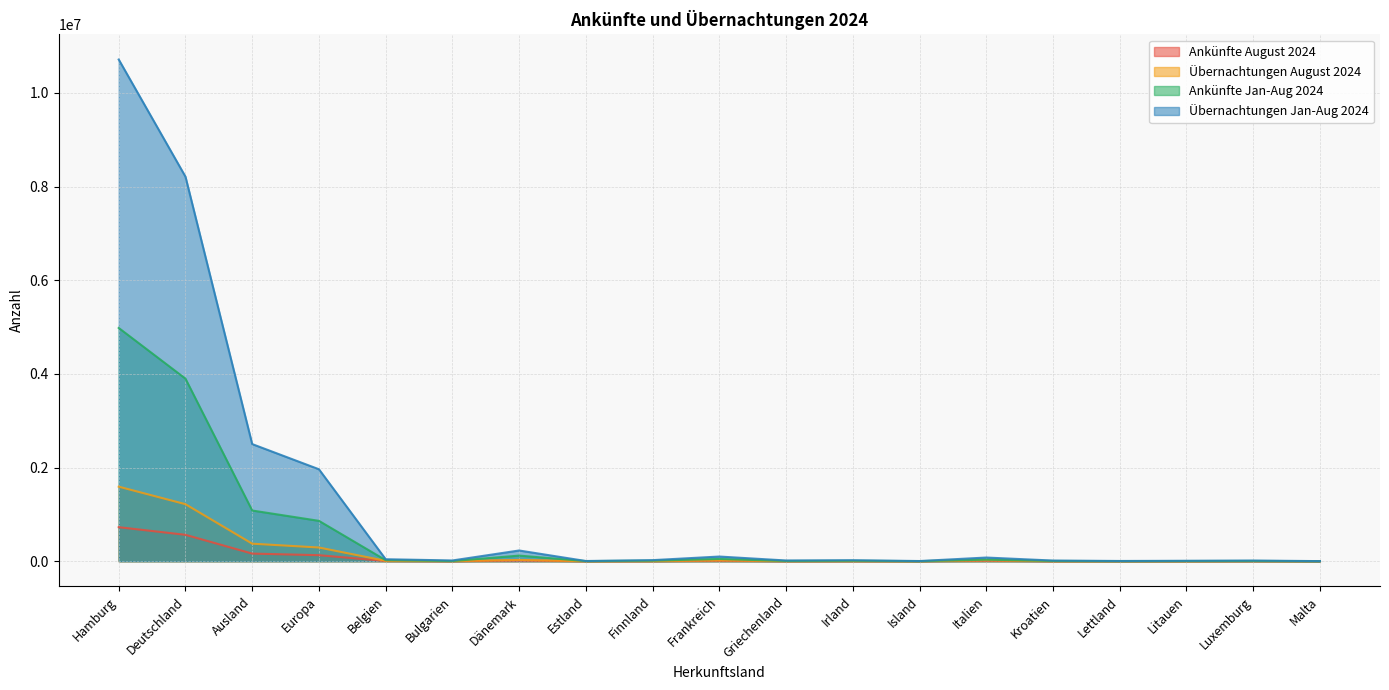

Is it true that Übernachtungen Jan-Aug 2024 equals 16472962 at Hamburg?

False